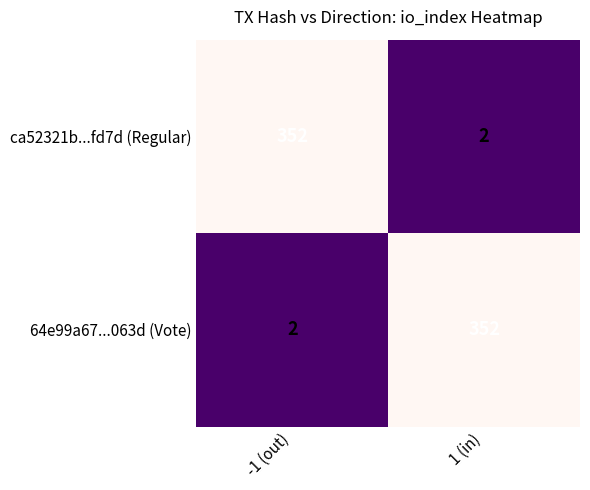

The value of 64e99a67...063d (Vote) at 1 (in) is 582. True or false?

False